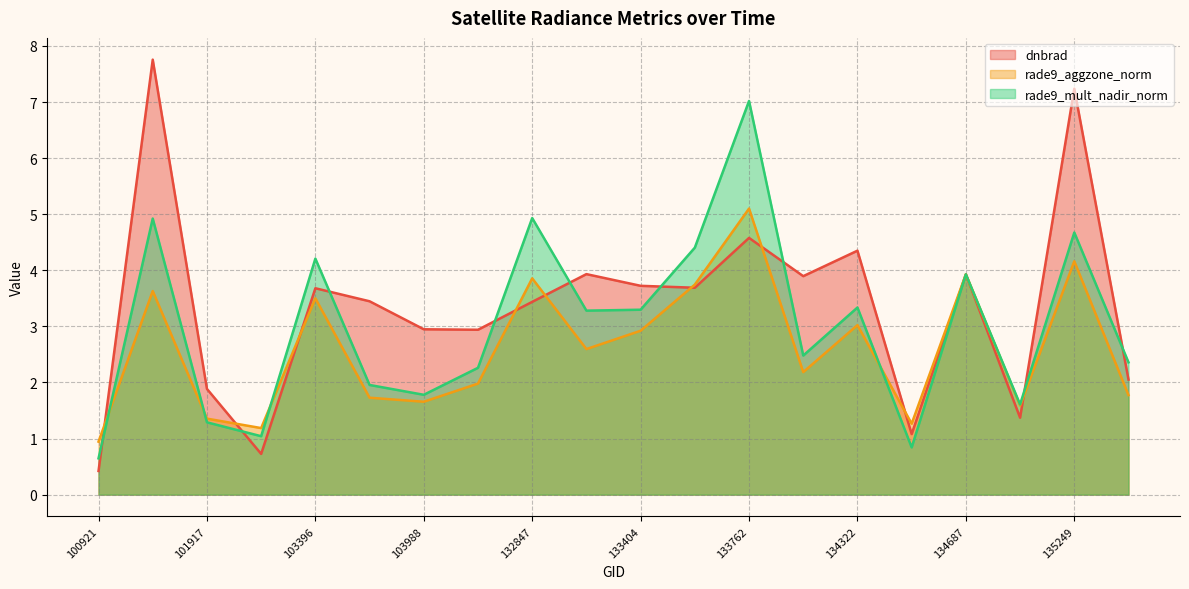

Reading left to right, extract all data points from this chart.

dnbrad: 100921=0.4	101805=7.8	101917=1.9	102300=0.7	103396=3.7	103642=3.4	103988=2.9	104471=2.9	132847=3.4	133209=3.9	133404=3.7	133584=3.7	133762=4.6	134138=3.9	134322=4.3	134492=1.1	134687=3.9	134872=1.4	135249=7.2	136362=2.1
rade9_aggzone_norm: 100921=0.9	101805=3.6	101917=1.4	102300=1.2	103396=3.5	103642=1.7	103988=1.7	104471=2.0	132847=3.9	133209=2.6	133404=2.9	133584=3.7	133762=5.1	134138=2.2	134322=3.0	134492=1.3	134687=3.9	134872=1.6	135249=4.2	136362=1.8
rade9_mult_nadir_norm: 100921=0.6	101805=4.9	101917=1.3	102300=1.0	103396=4.2	103642=2.0	103988=1.8	104471=2.3	132847=4.9	133209=3.3	133404=3.3	133584=4.4	133762=7.0	134138=2.5	134322=3.3	134492=0.8	134687=3.9	134872=1.6	135249=4.7	136362=2.4